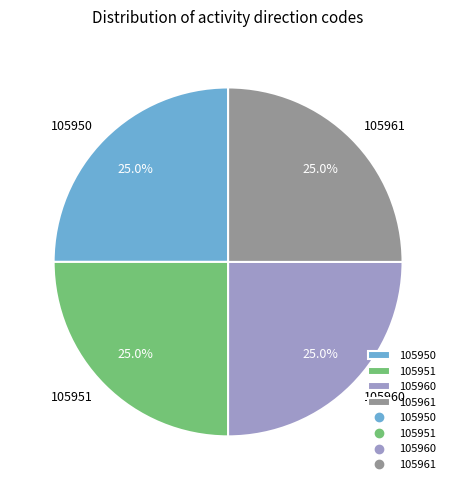

Is there any slice that represents more than half of the pie?

No